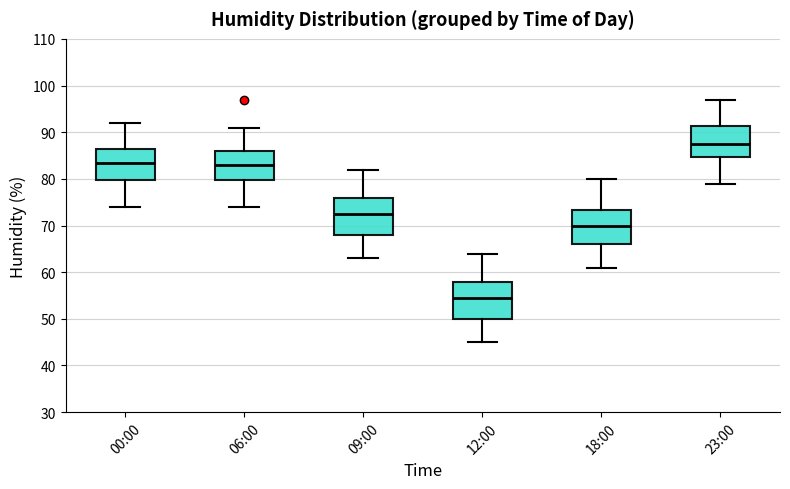

Where does the lower whisker of the box for 00:00 end on the y-axis? The values are not printed on the chart, so give them approximately, as read against the axis.

74